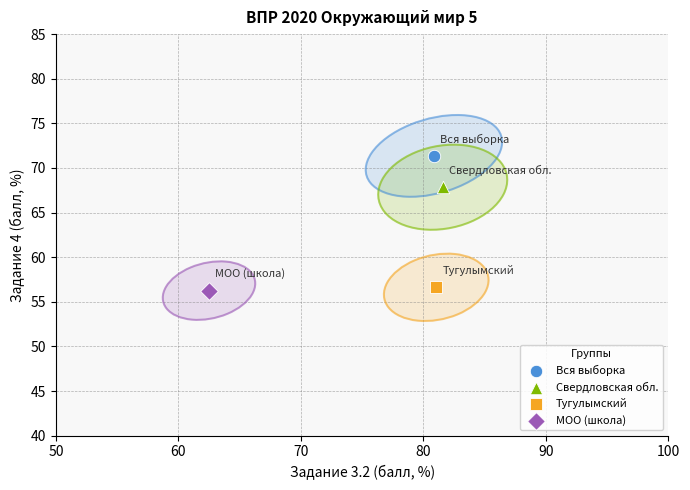

What are all the series names shown in the legend?

Вся выборка, Свердловская обл., Тугулымский, МОО (школа)